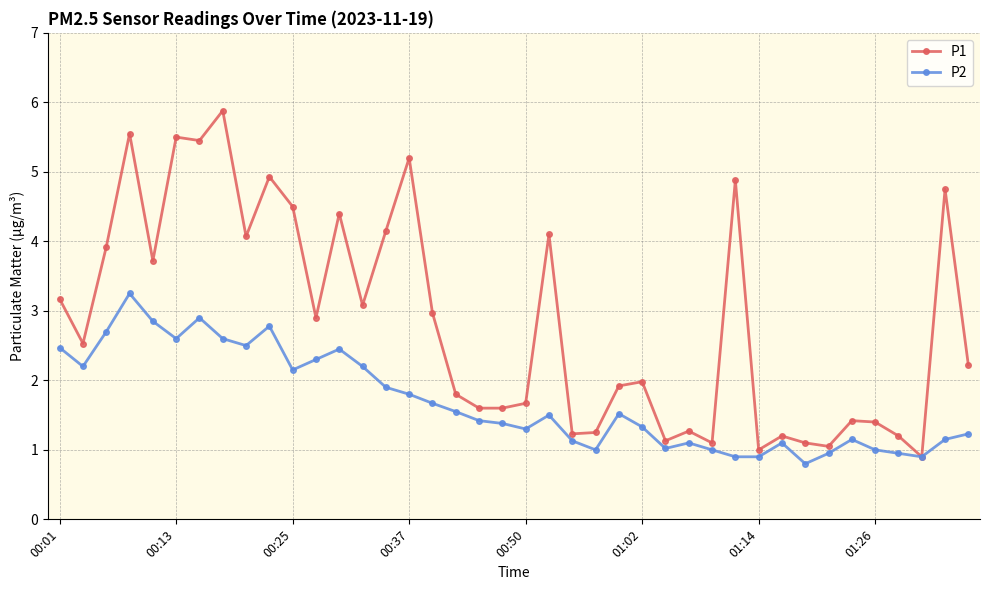

What is the maximum value shown in the chart?

5.9